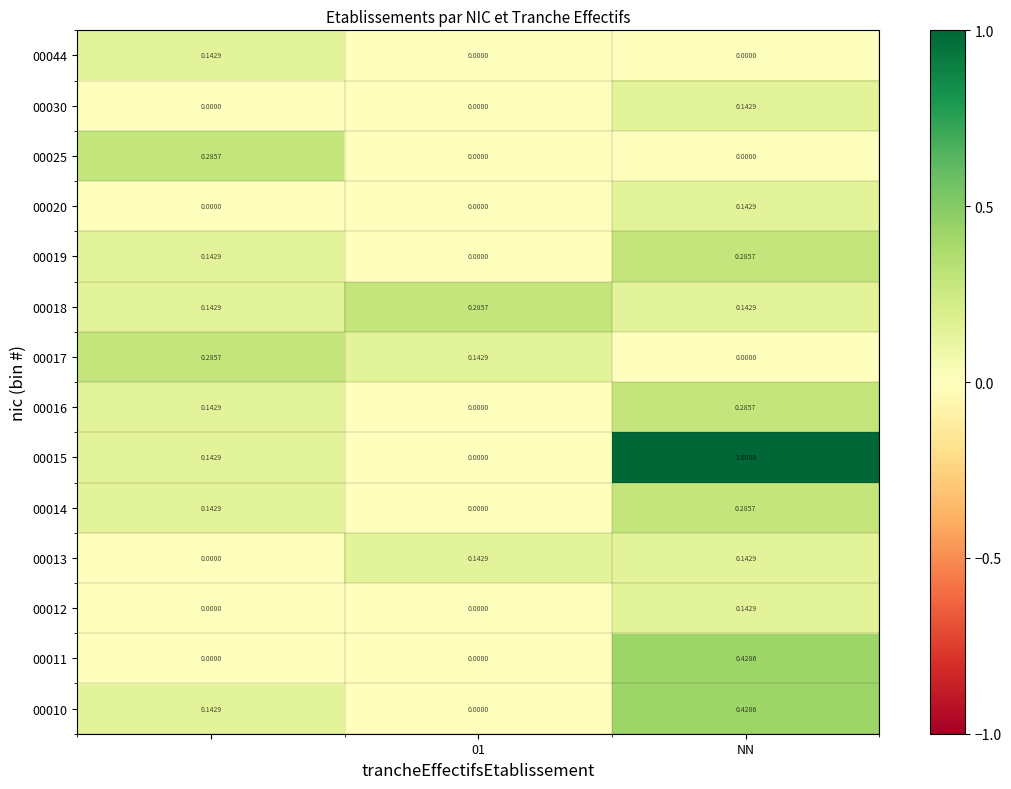

At how many categories does at least one series exceed 0?

3